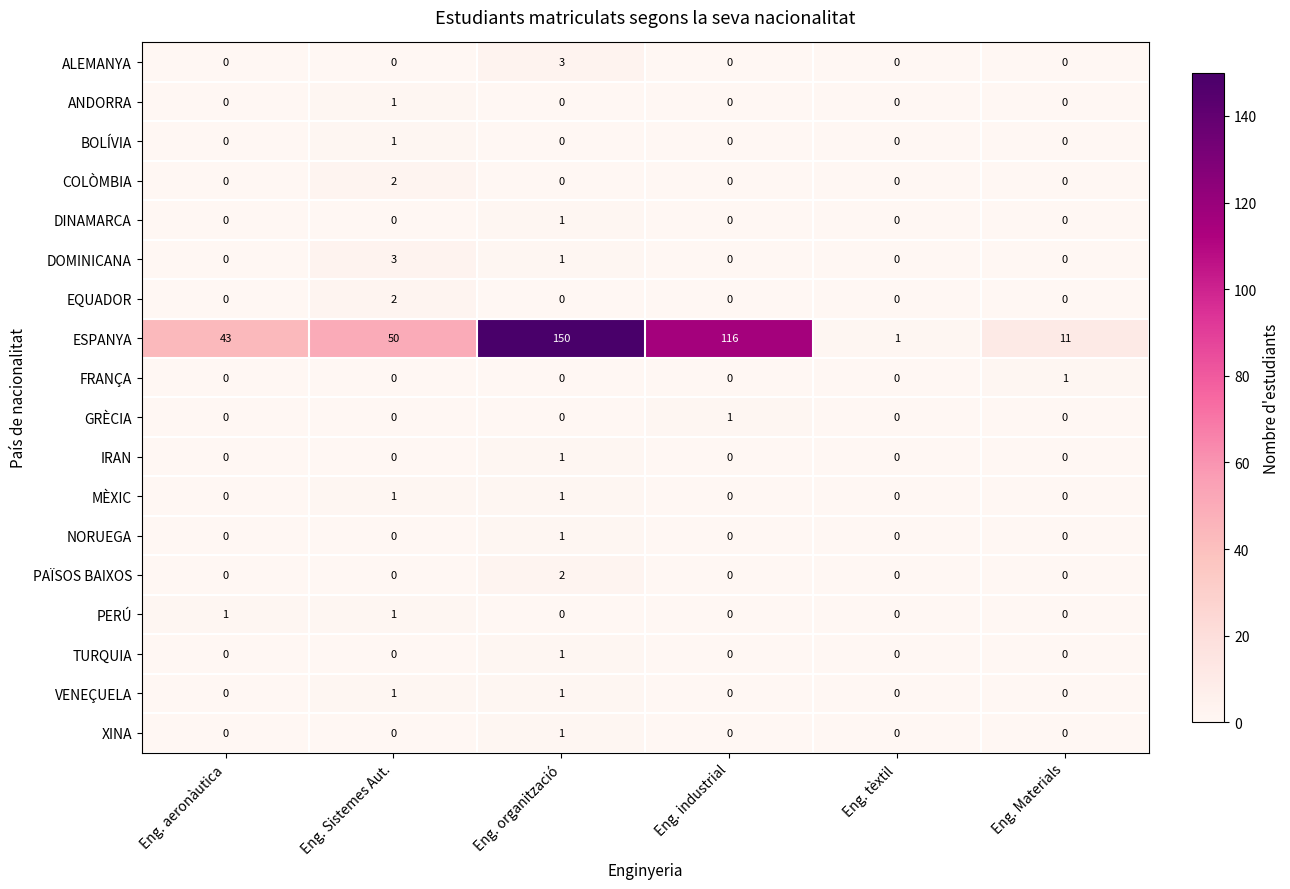

How many PAÏSOS BAIXOS values are between 0 and 1?

5